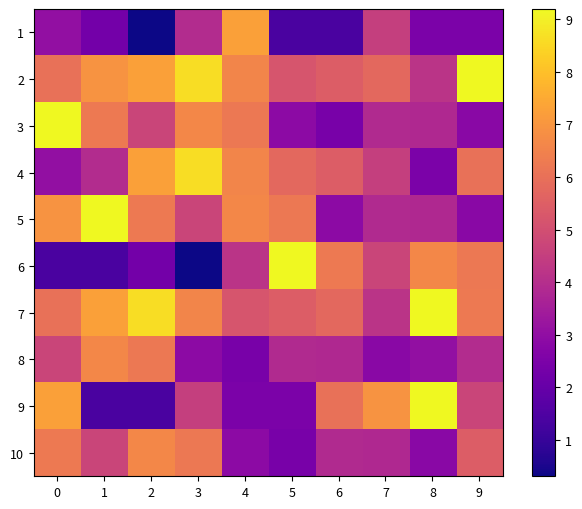

Where does the 6 series first go above 4?

4